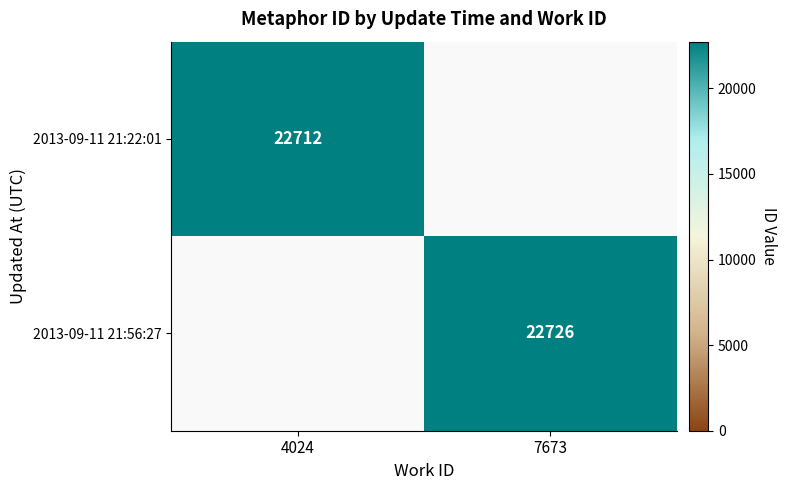

The value of 2013-09-11 21:22:01 at 4024 is 22712. True or false?

True